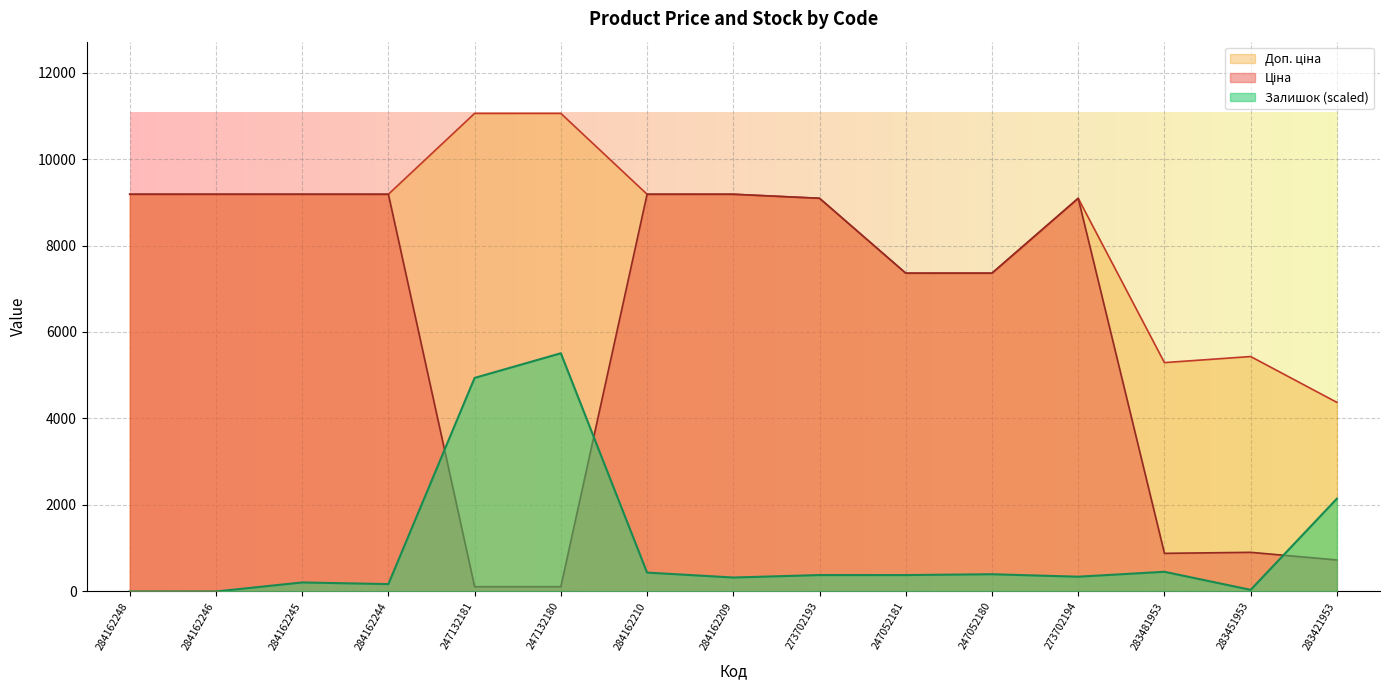

At 283451953, list the series in order from smallest to largest.

Залишок, Ціна, Доп. ціна